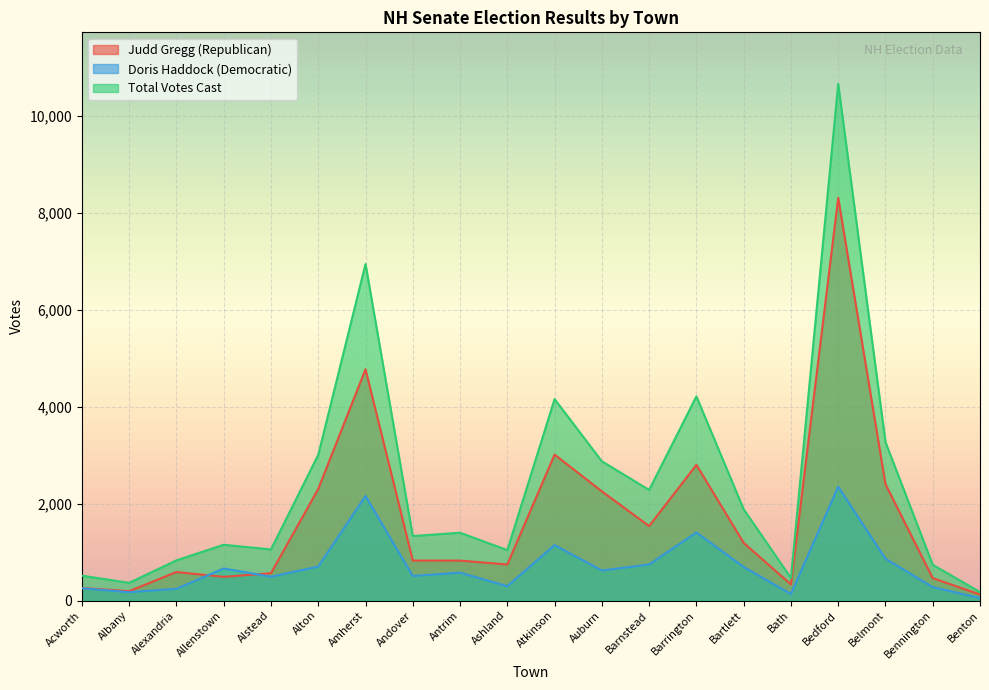

Which has a higher value, Andover or Ashland?

Andover